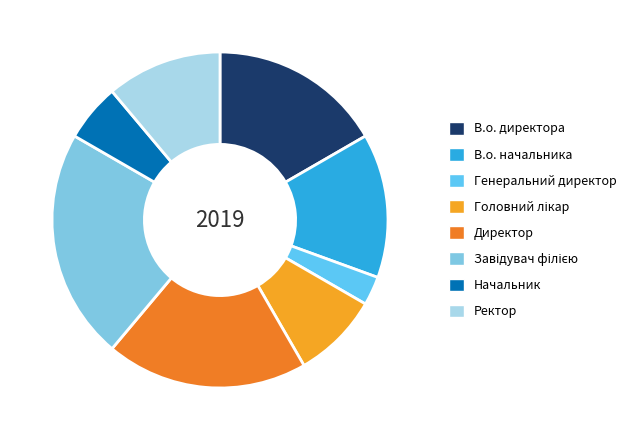

The В.о. начальника slice represents 14% of the pie. True or false?

True